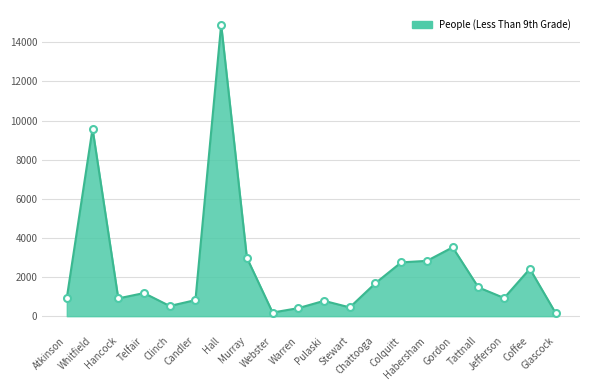

What is the greatest value displayed?

14906